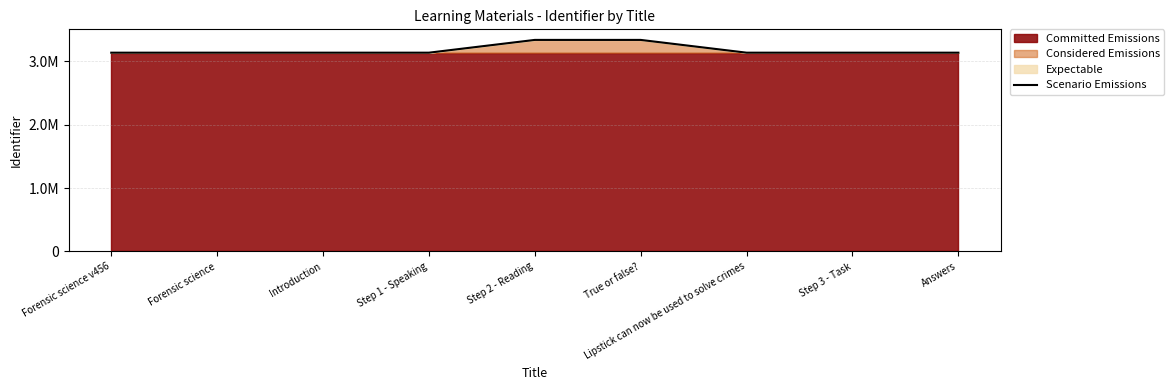

Reading left to right, extract all data points from this chart.

Forensic science v456=3133286	Forensic science=3133287	Introduction=3133289	Step 1 - Speaking=3133292	Step 2 - Reading=3334560	True or false?=3334561	Lipstick can now be used to solve crimes=3133296	Step 3 - Task=3133298	Answers=3133298